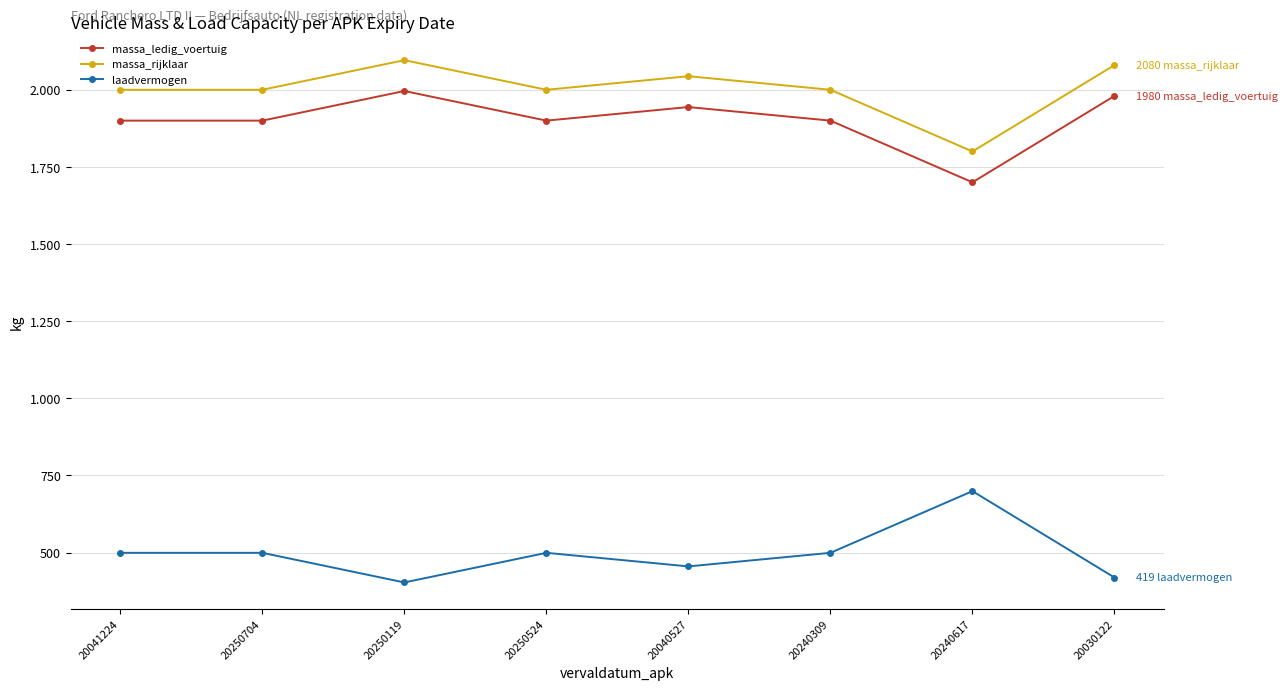

What is the sum of the laadvermogen values at 20250704 and 20240309?

998